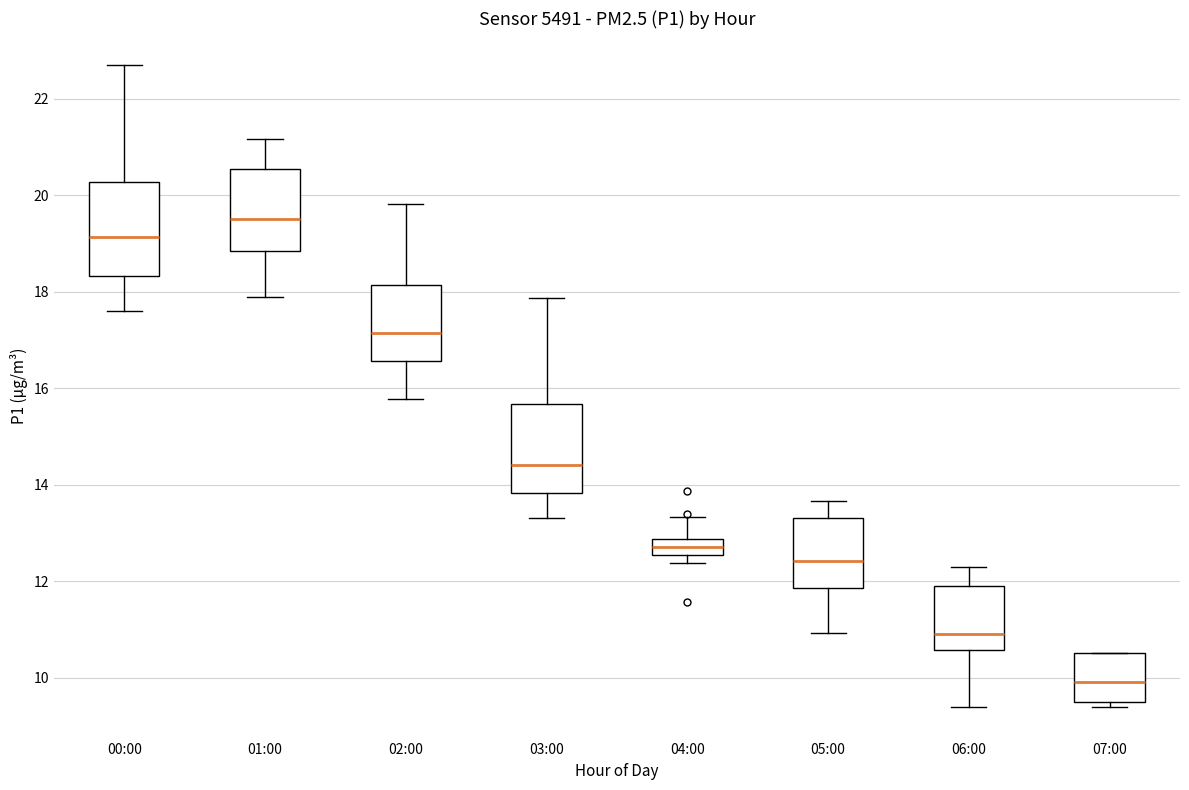

Which box has the lowest median line?

07:00